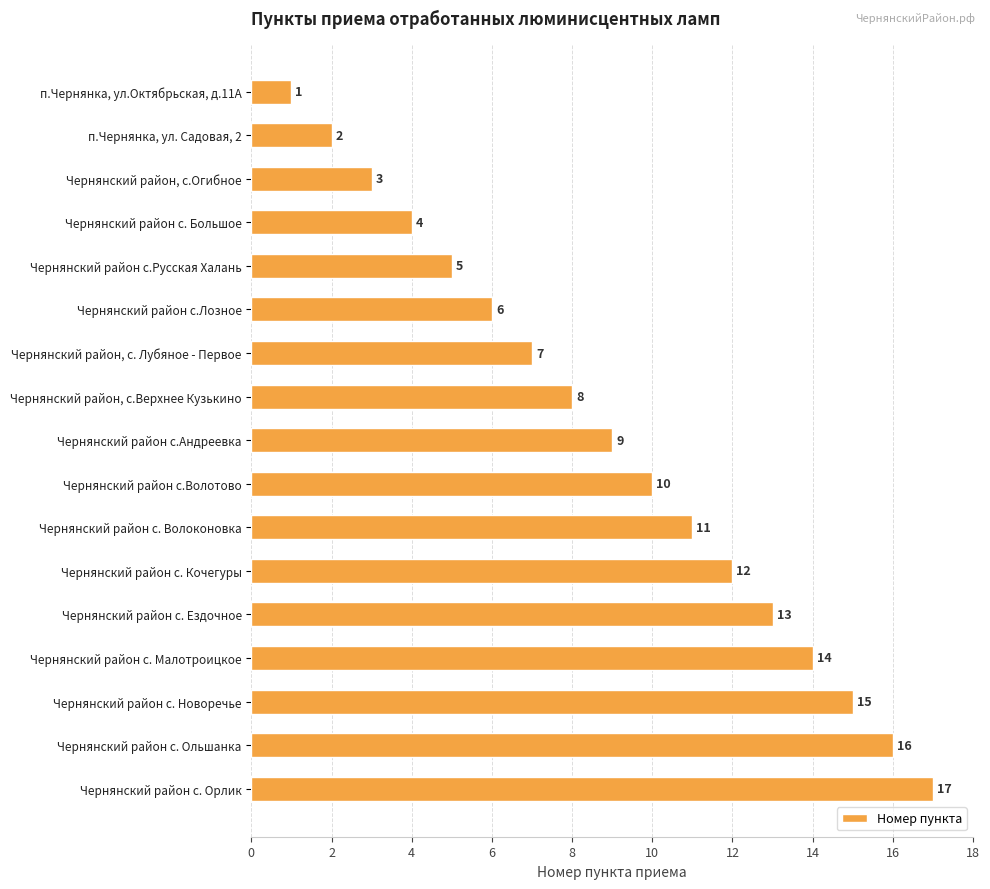

What is the change in value from Чернянский район с. Большое to Чернянский район с. Ездочное?

+9